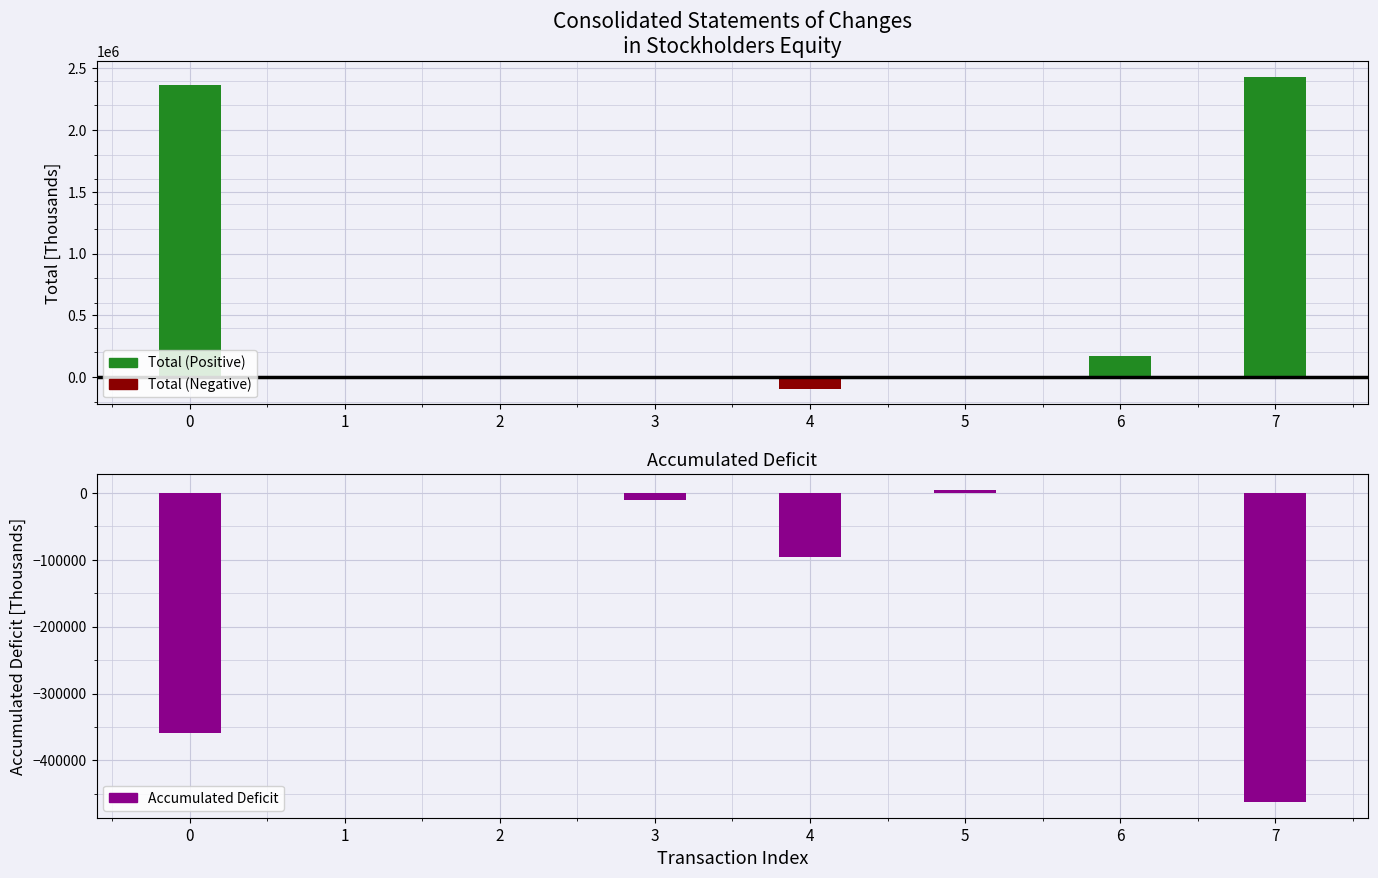

The value of Total (Negative) at 3 is -16769. True or false?

False